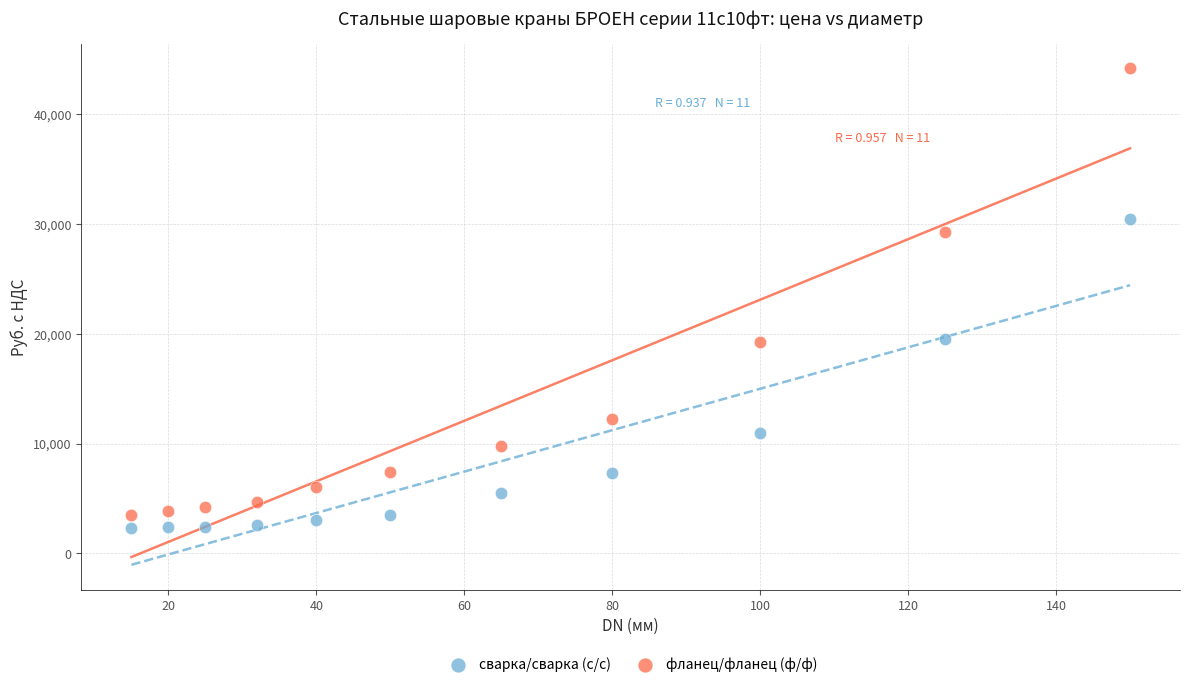

What is the X range (max minus min) for the scatter plot?

135.0